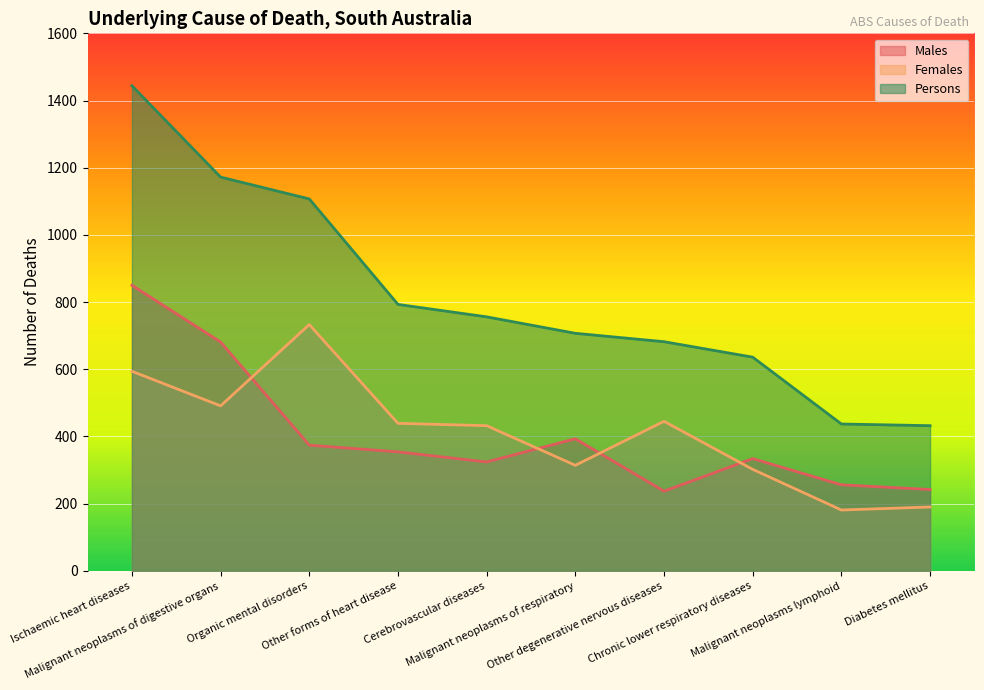

How many interior local valleys does the Males series have?

2